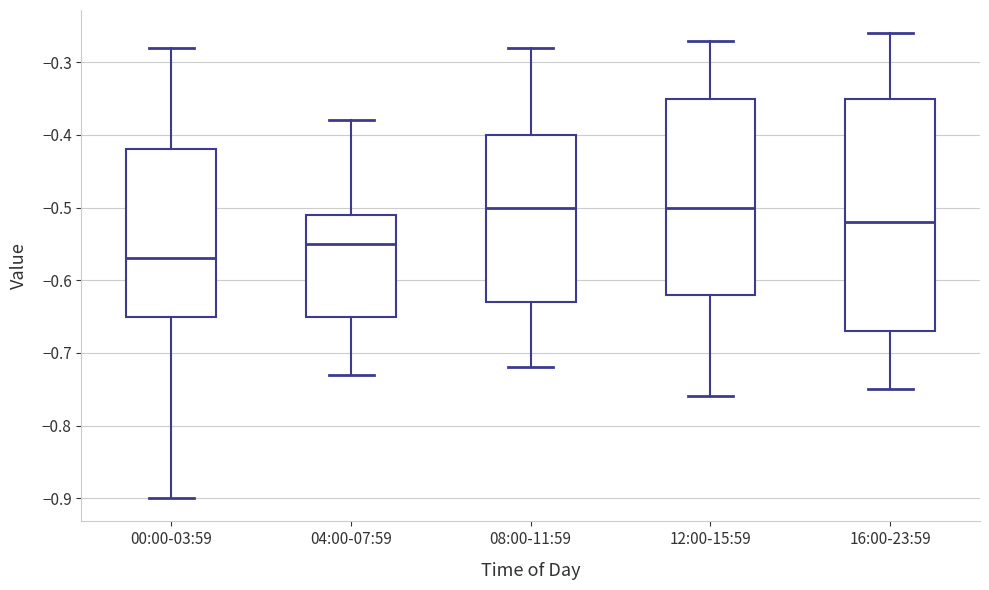

Comparing the boxes themselves (not the whiskers), which one is the tallest?

16:00-23:59